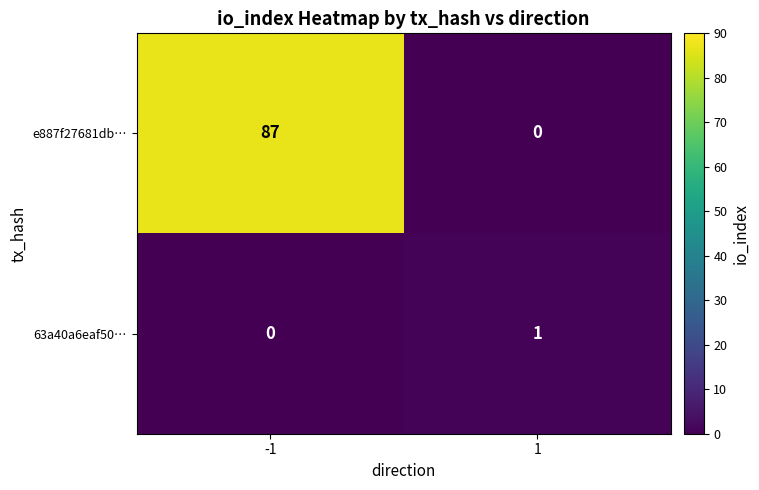

How many series are shown in this chart?

2